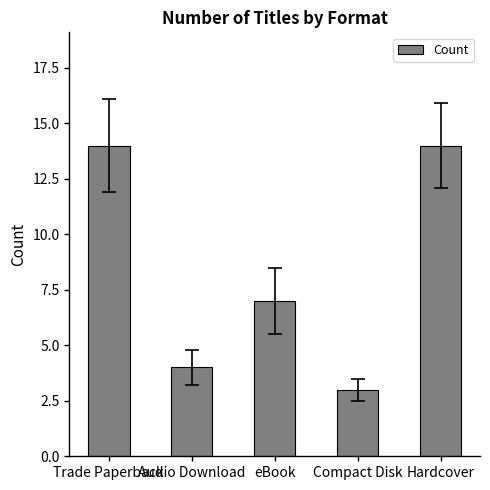

What is the difference between the maximum and minimum values?

11